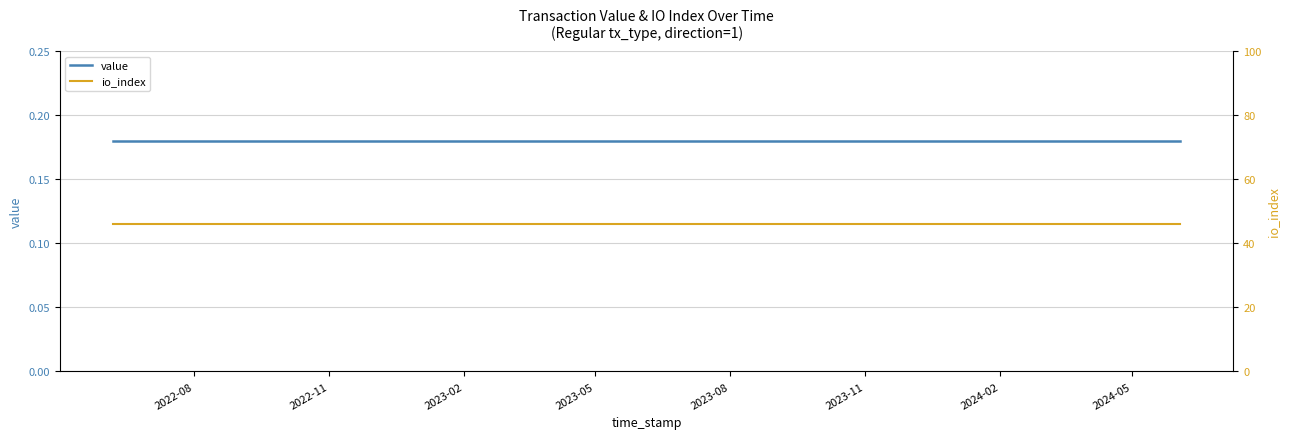

True or false: value and io_index intersect in this chart.

False